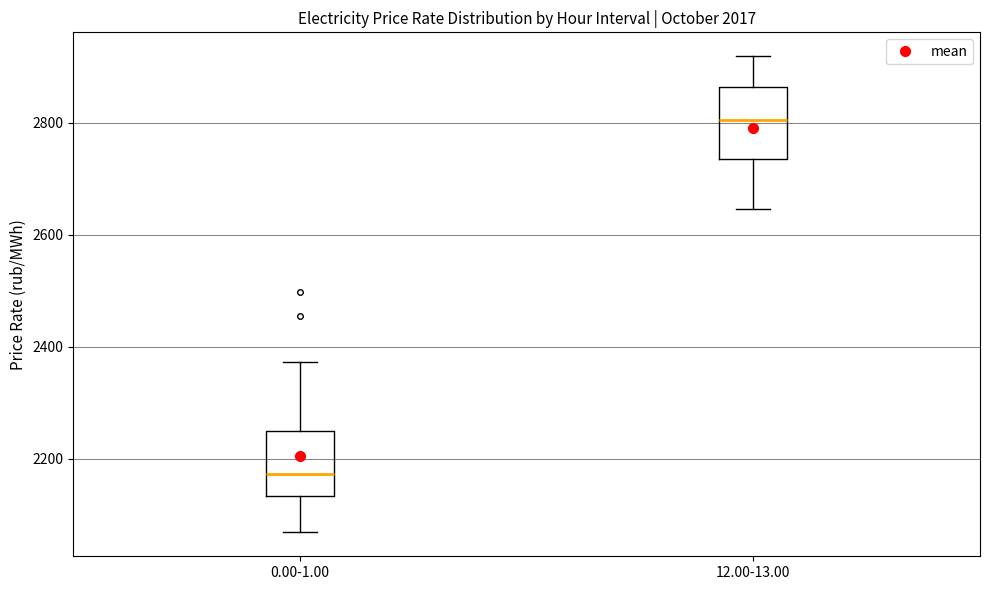

Where does the median line of the box for 12.00-13.00 sit on the y-axis? The values are not printed on the chart, so give them approximately, as read against the axis.

2800